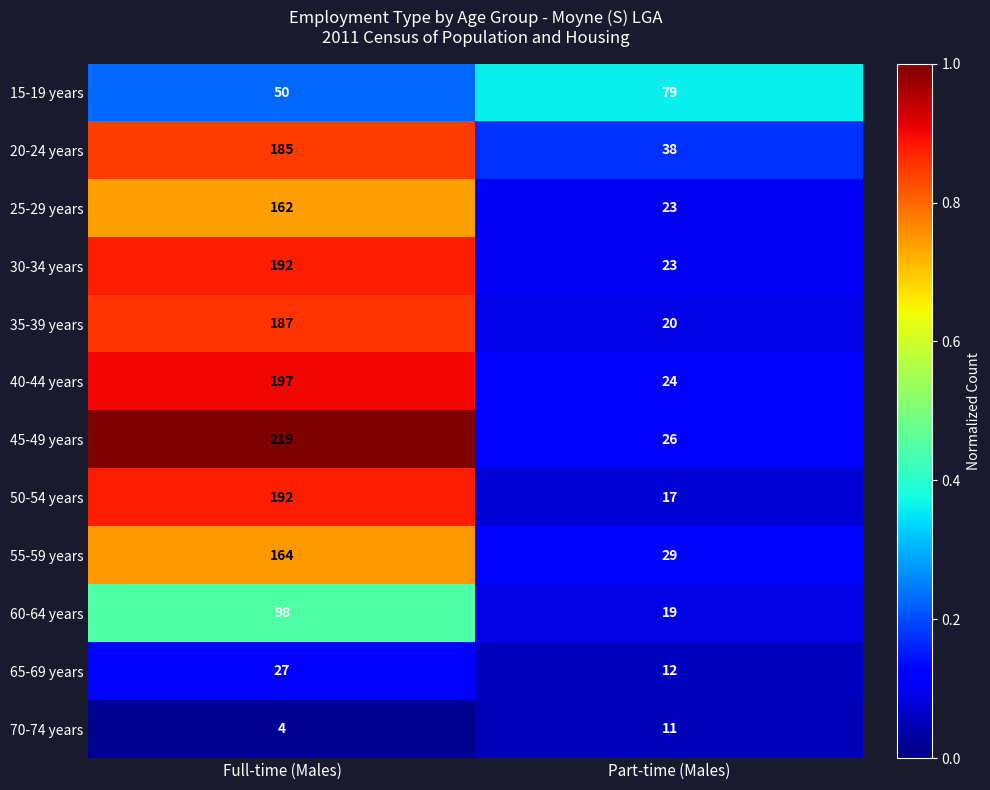

The value of 70-74 years at Full-time (Males) is 4. True or false?

True